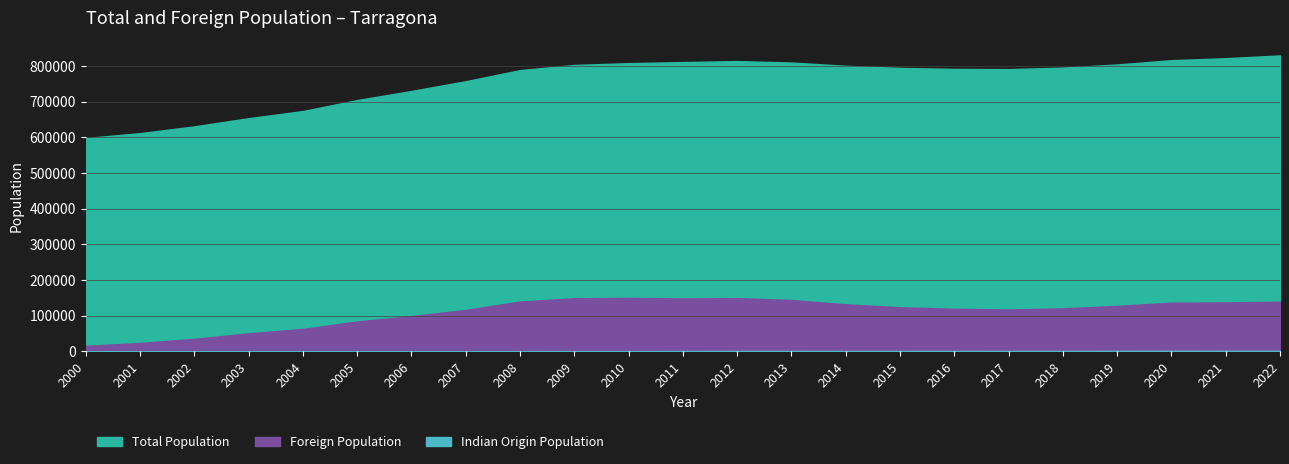

Which series has the largest total across all categories?

Total Population